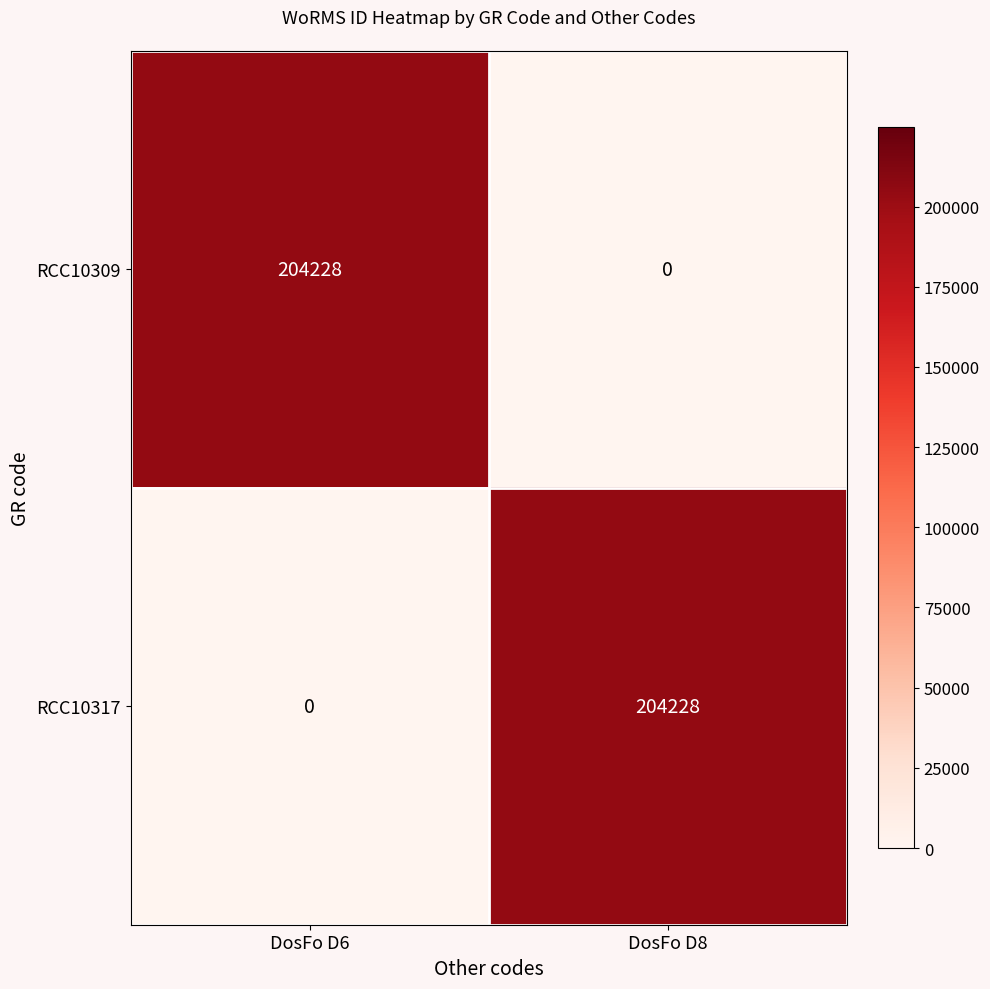

Reading right to left, extract all data points from this chart.

RCC10309: DosFo D8=0	DosFo D6=204228
RCC10317: DosFo D8=204228	DosFo D6=0